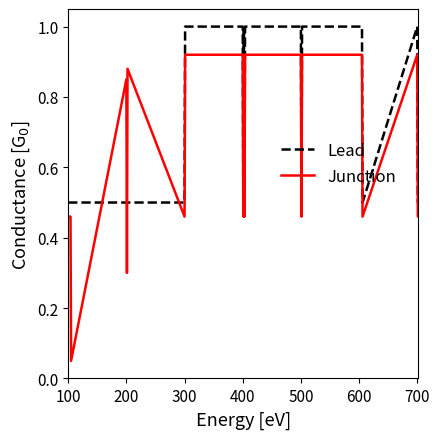

List the series in order of their peak value, lowest first.

Junction, Lead